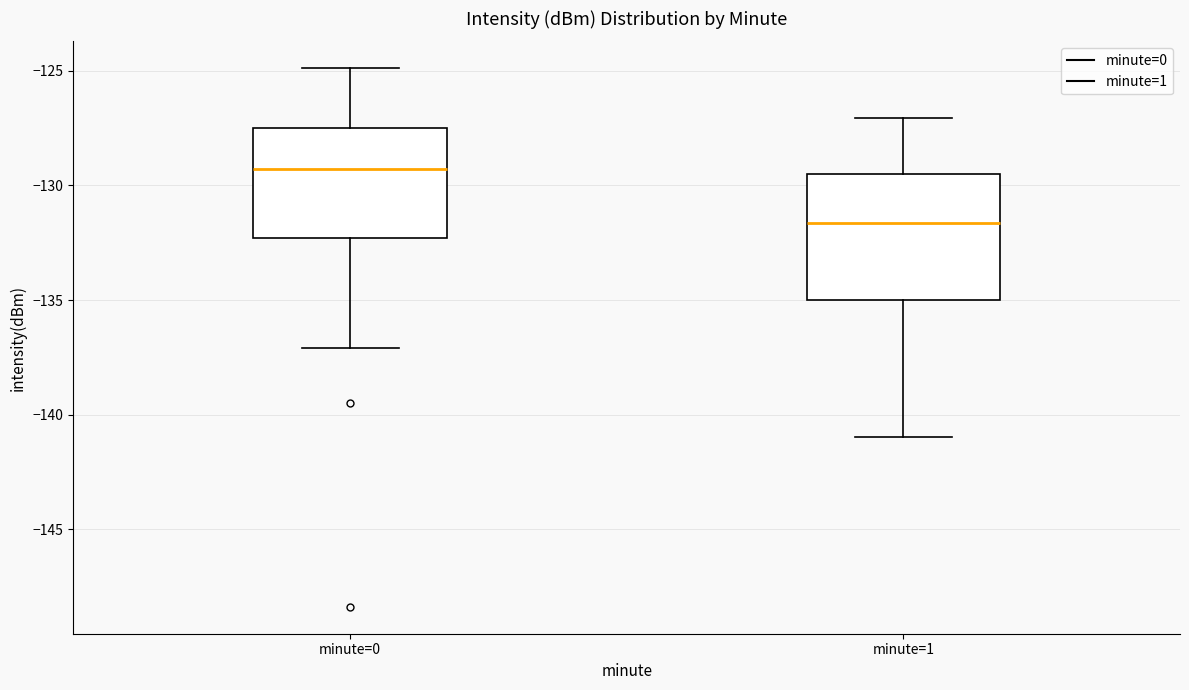

Which box's median line is the highest?

minute=0